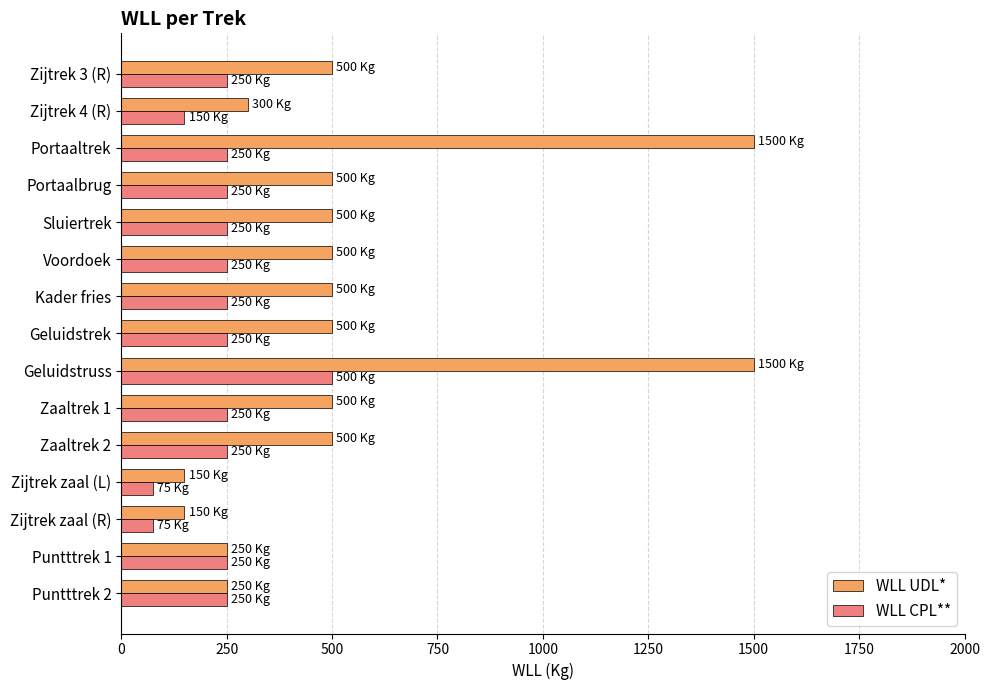

What is the sum of all WLL CPL** values?

3550